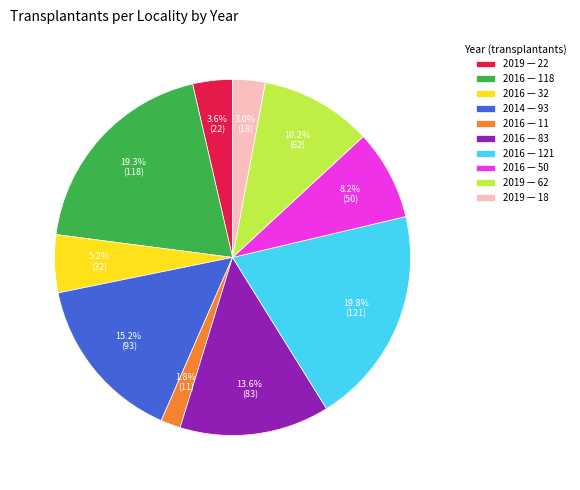

Which has a higher value, 2016 — 32 or 2016 — 118?

2016 — 118